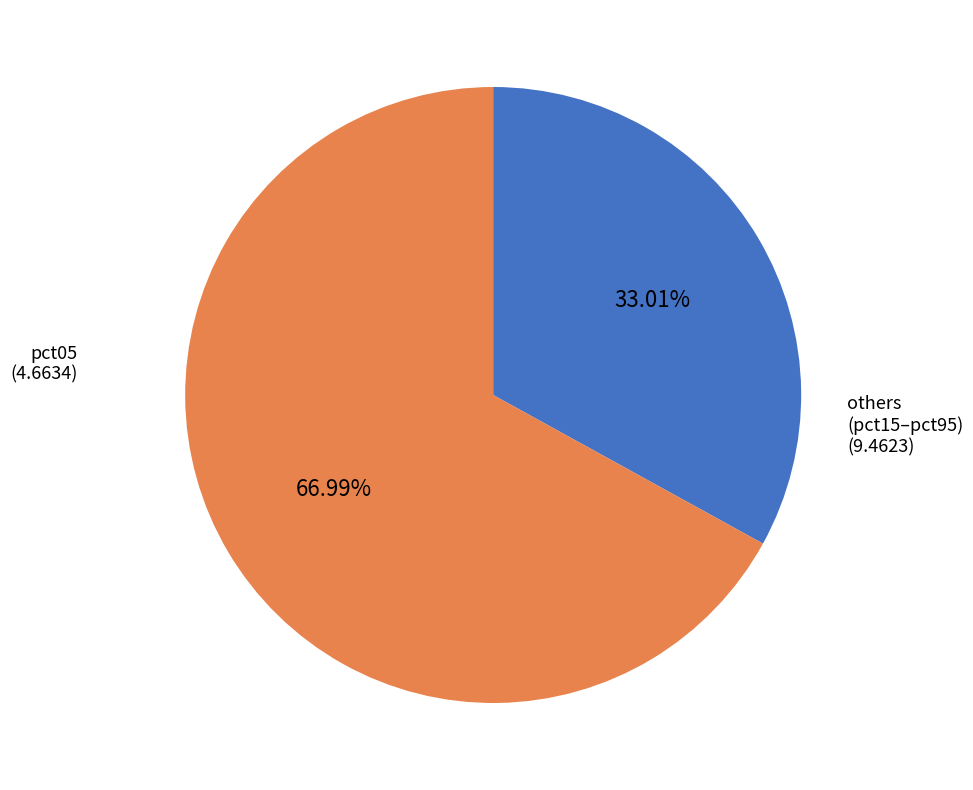

Is there a majority slice in this chart?

Yes